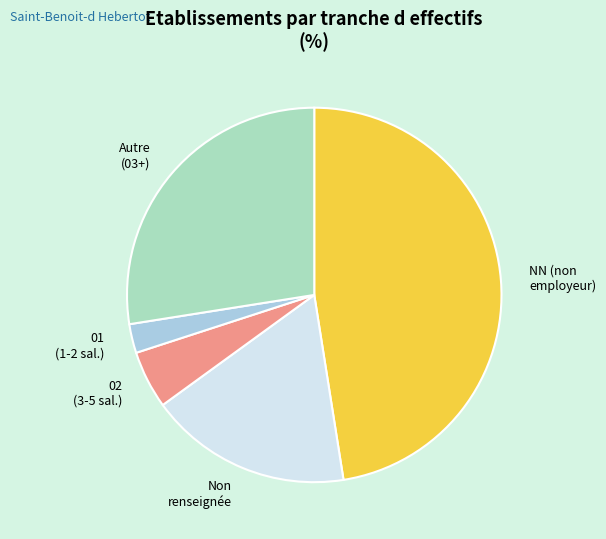

Rank the categories by value from highest to lowest.

NN (non employeur), Autre (03+), Non renseignée, 02 (3-5 sal.), 01 (1-2 sal.)